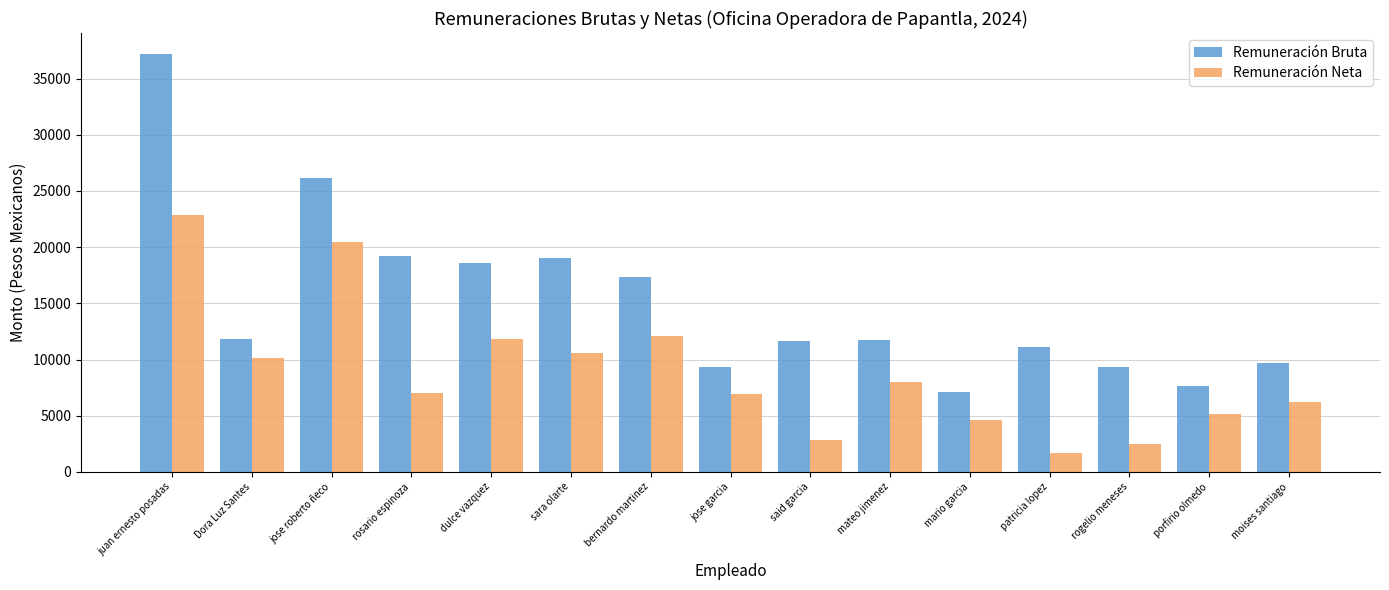

Rank the series at bernardo martinez from highest to lowest value.

Remuneración Bruta, Remuneración Neta